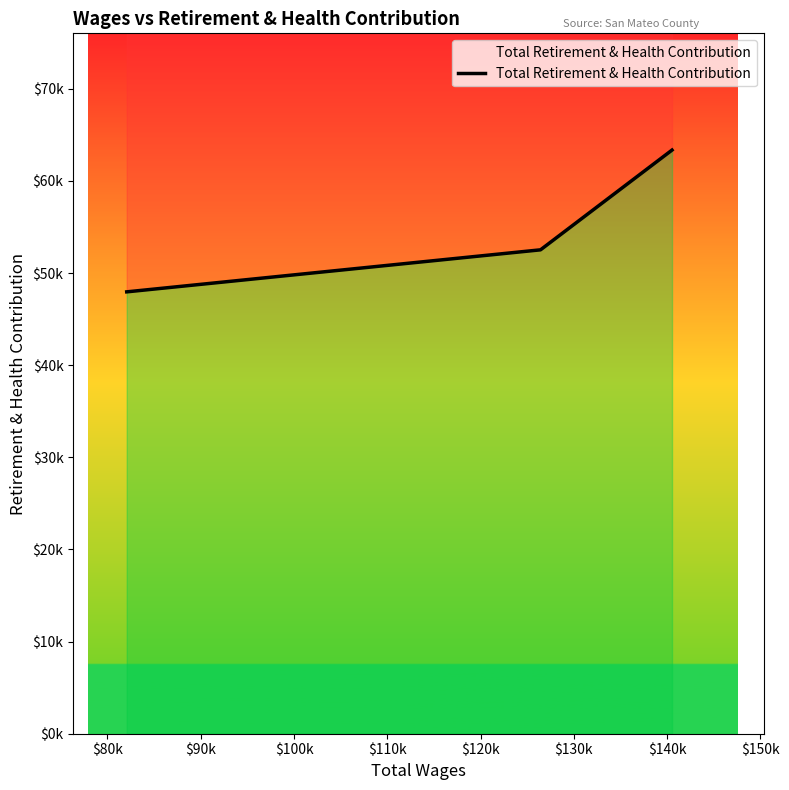

How many data points are less than 52521?

1